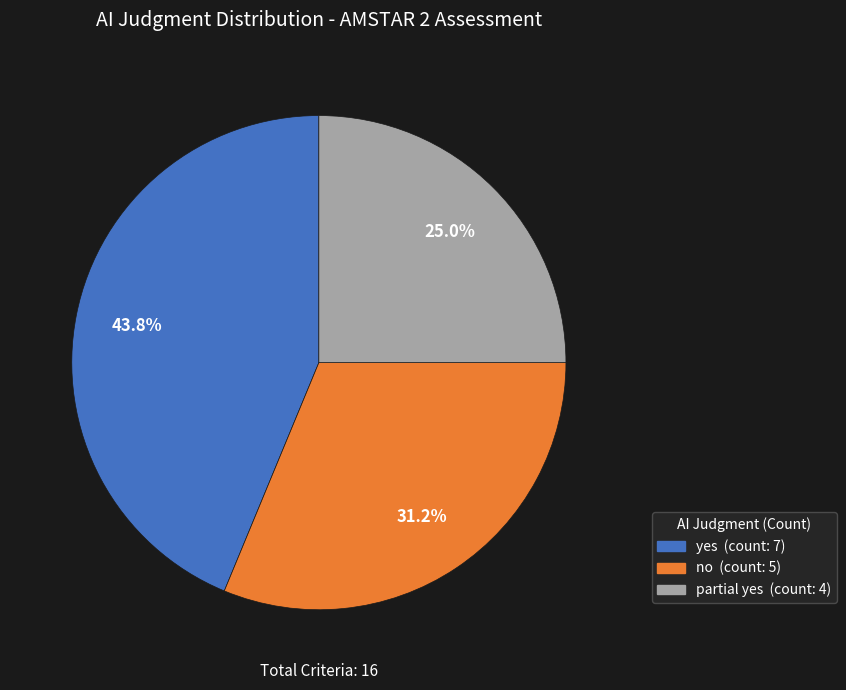

What portion of the pie excludes partial yes?

75.0%